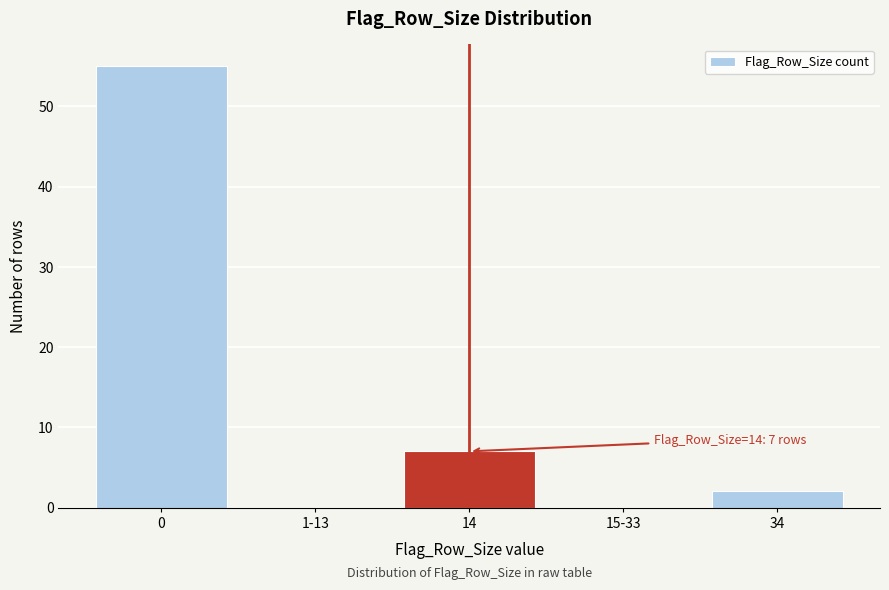

Reading left to right, extract all data points from this chart.

0=55	1-13=0	14=7	15-33=0	34=2